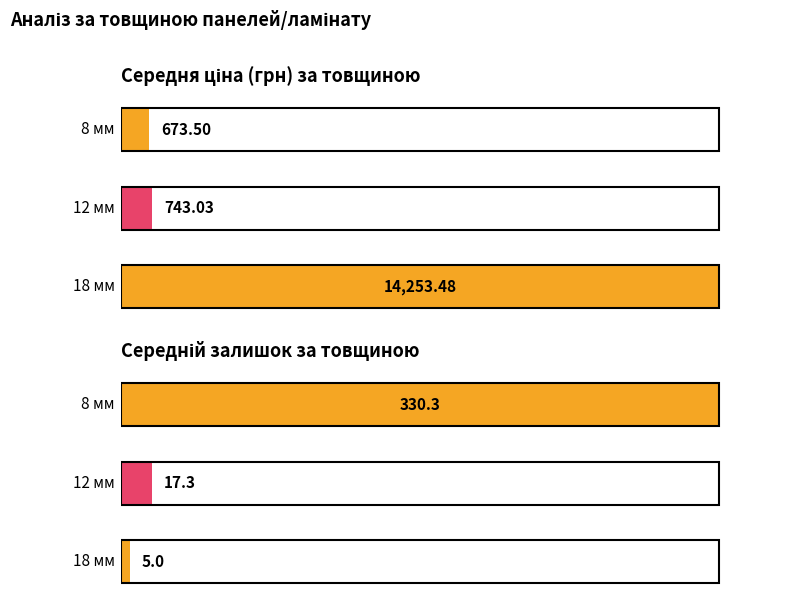

Does the chart contain stacked bars?

No